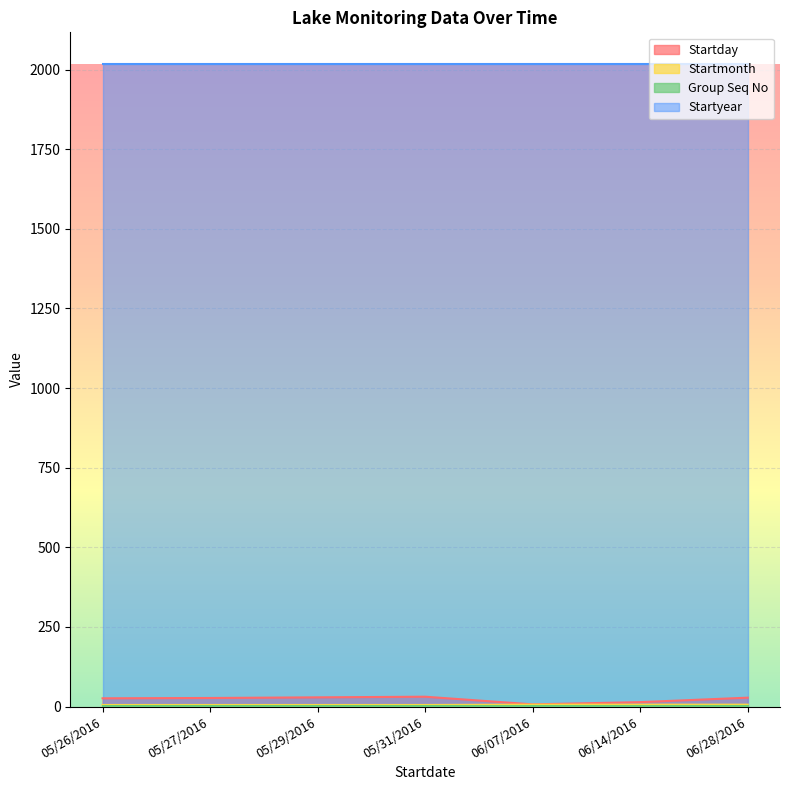

What value does the Startday series have at 05/27/2016?

27